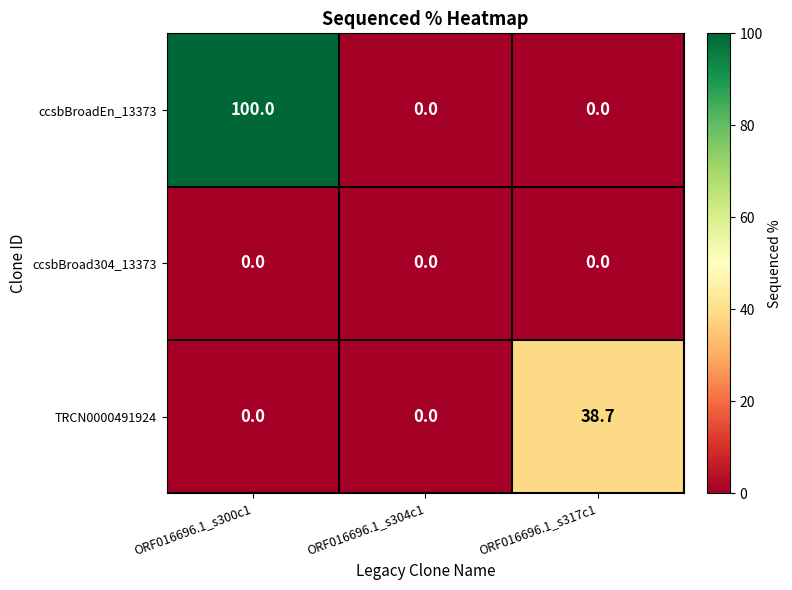

Which series has the widest spread of values?

ccsbBroadEn_13373